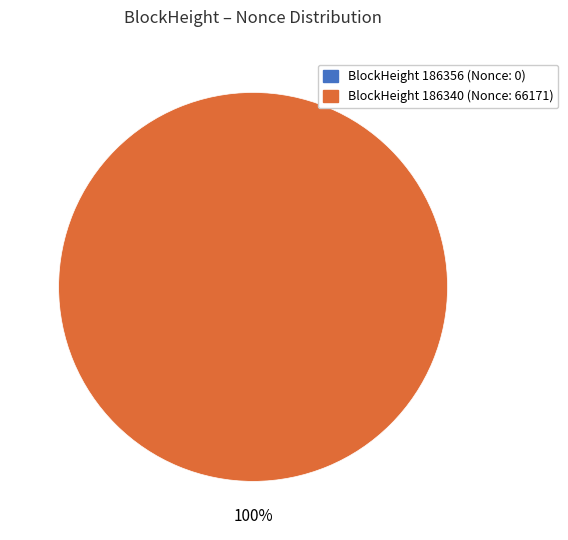

To the nearest percent, what is the average slice percentage?

50%